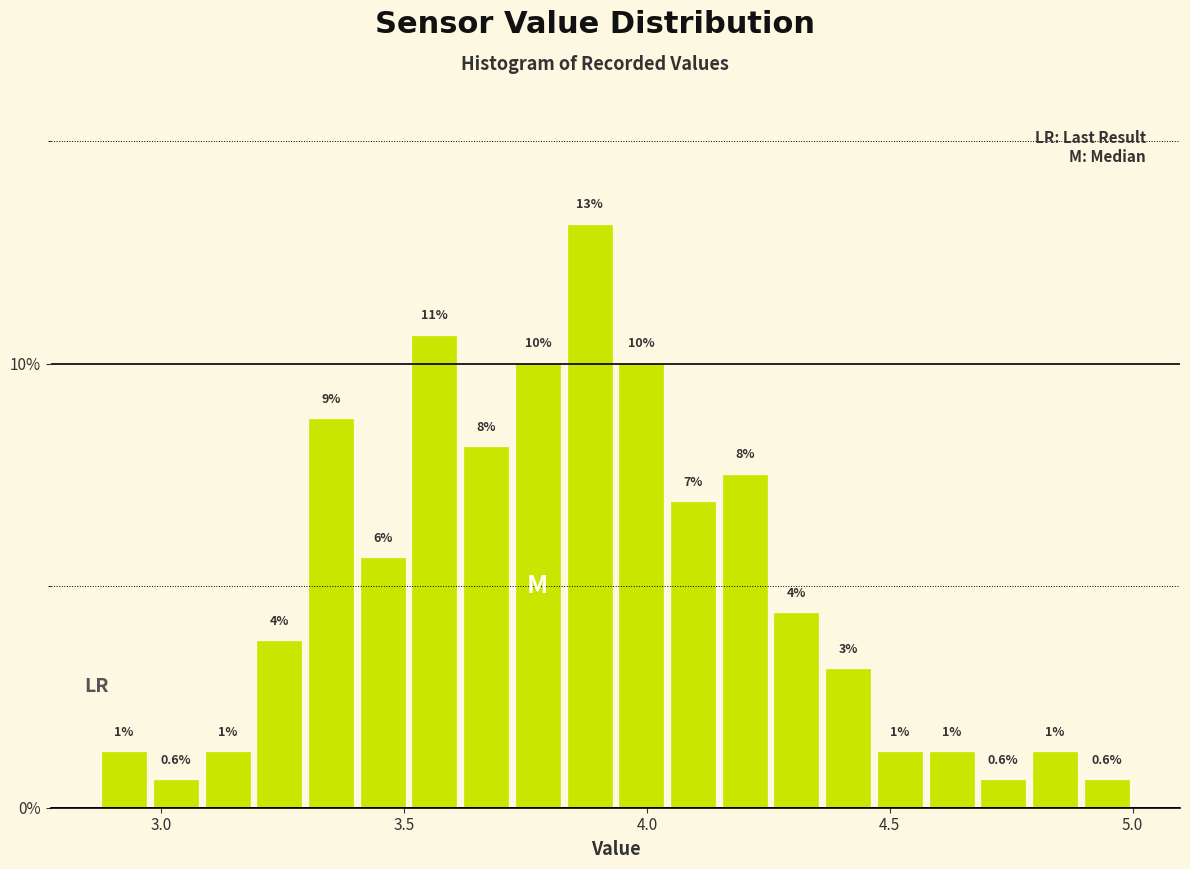

Read against the x-axis, roughly where is the centre of the tallest bar?

3.90